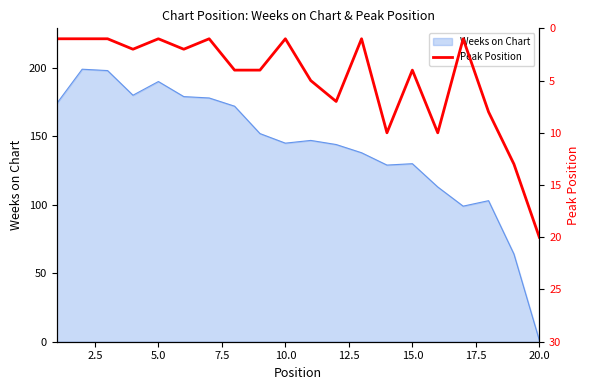

Which category has the lowest value in the Weeks on Chart series?

20.0